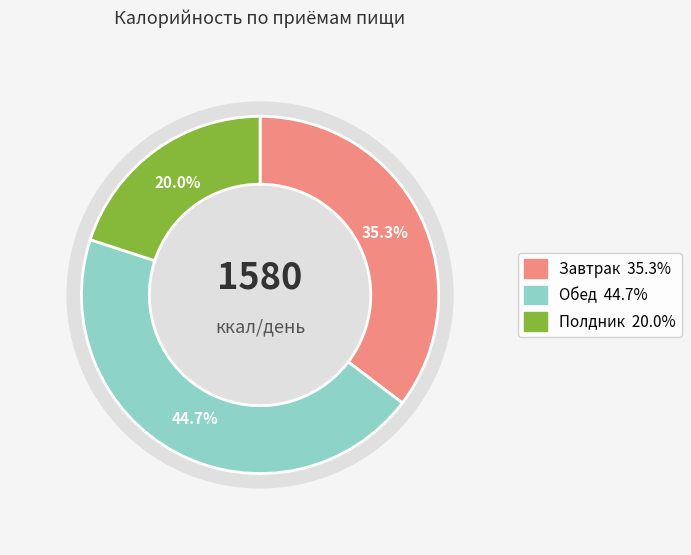

What percentage is NOT represented by Завтрак?

64.7%